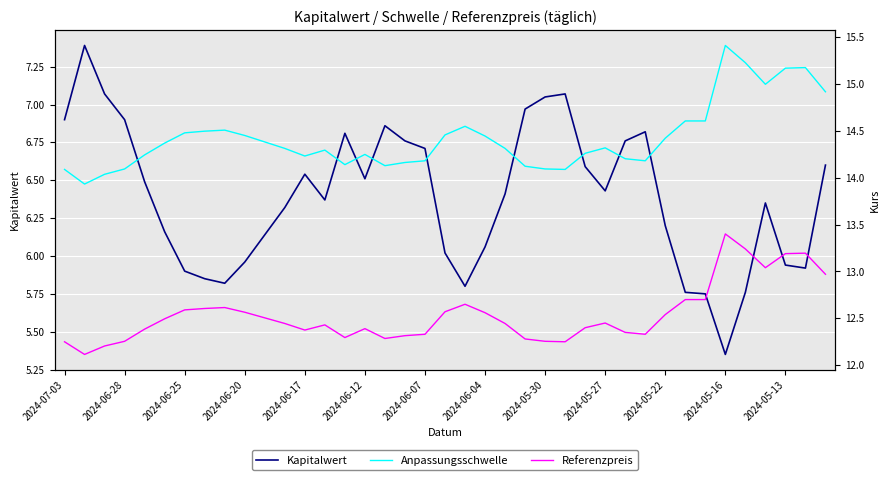

Is it true that Kapitalwert equals 2.4 at 2024-06-28?

False